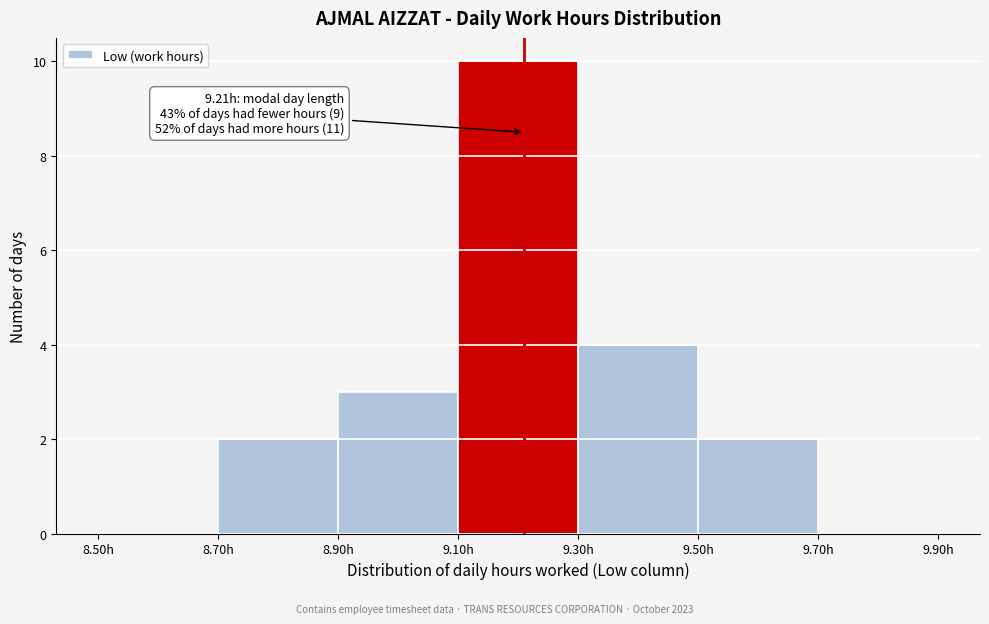

Over which range of the x-axis is the bar tallest?

9.1 to 9.3